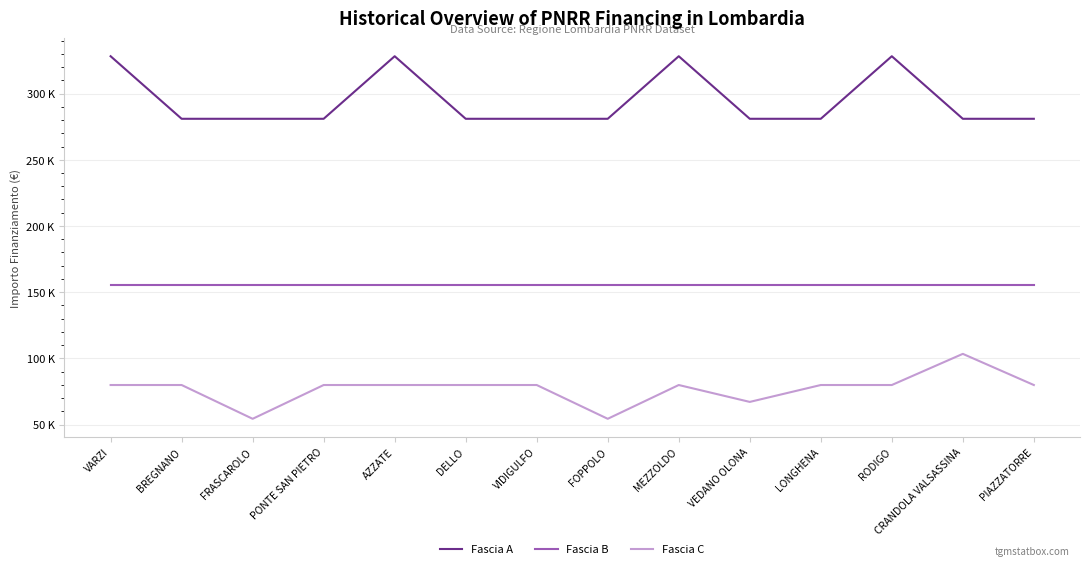

What is the spread (max minus min) of values at VARZI?

248238